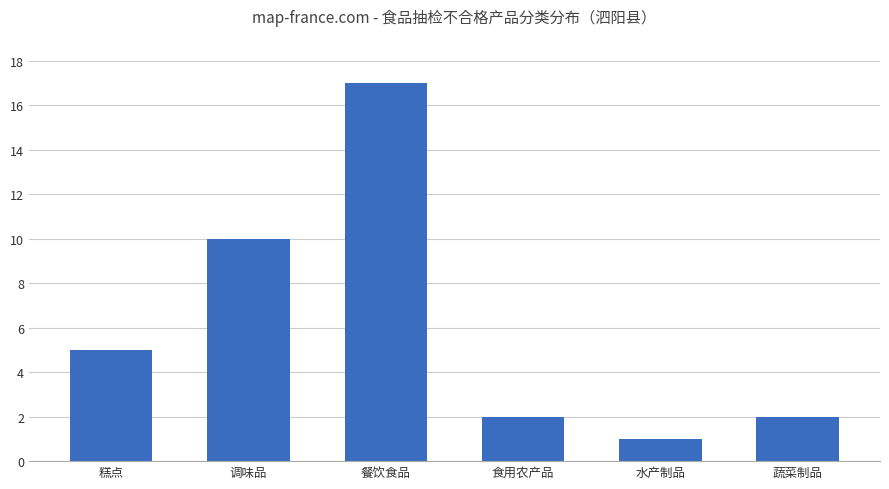

How many data points are less than 5?

3